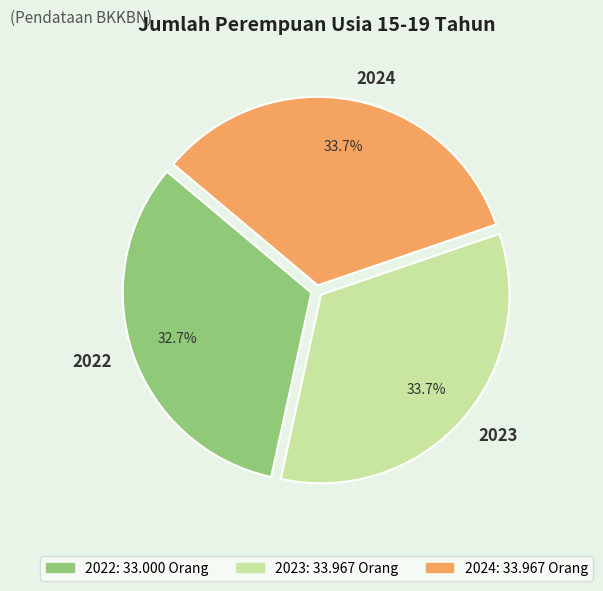

What percentage is NOT represented by 2024?

66.3%